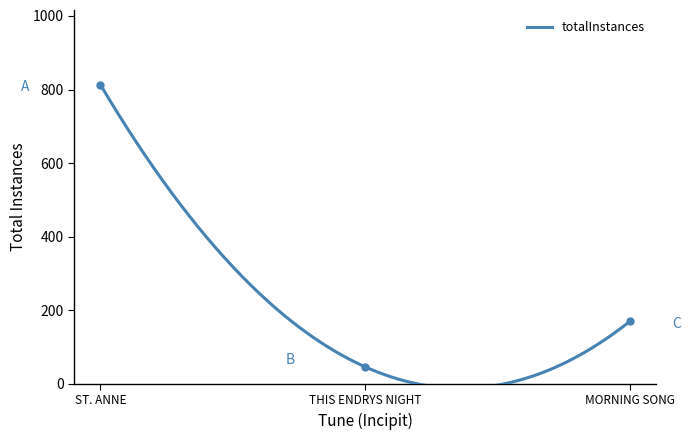

What is the difference between the second highest and minimum values?

124